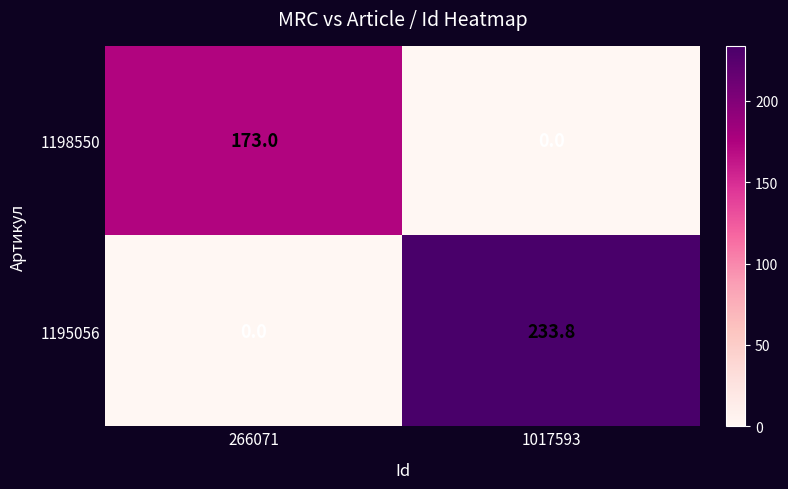

The 1195056 series shows 151.5 at 1017593. True or false?

False